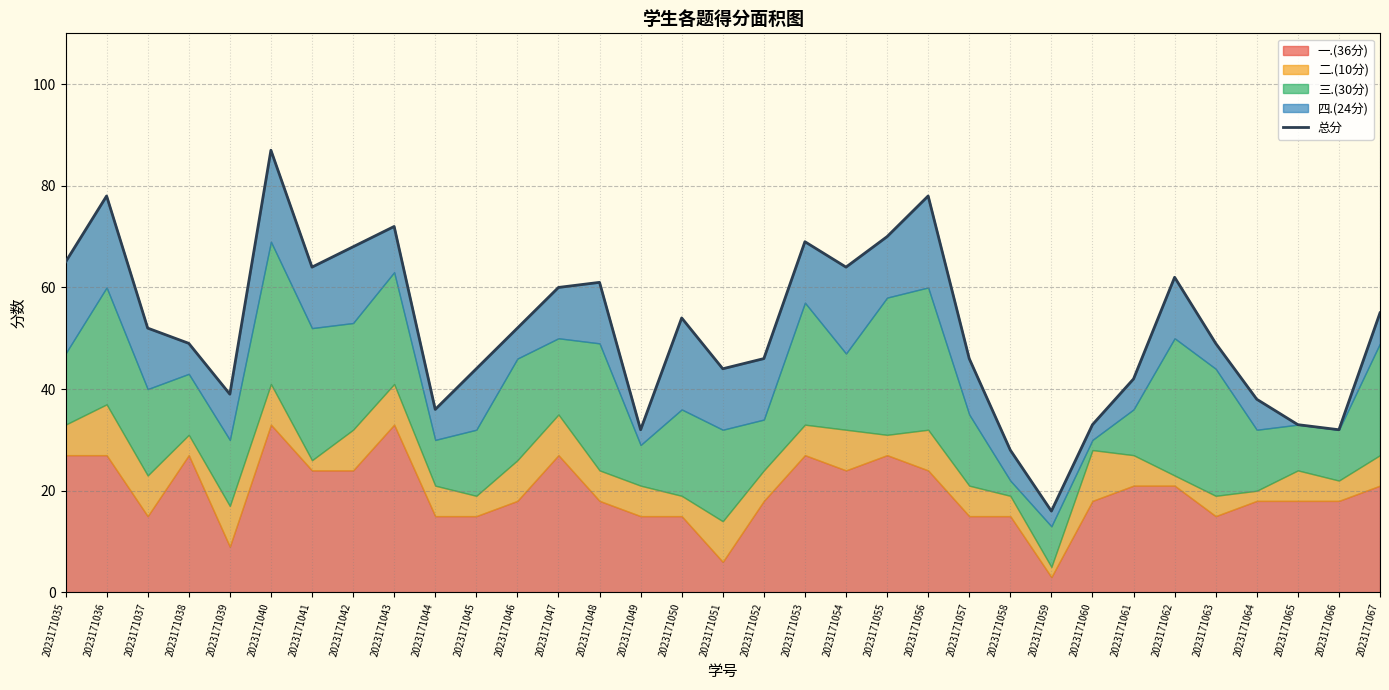

Is it true that the value at 2023171056 is 135?

False